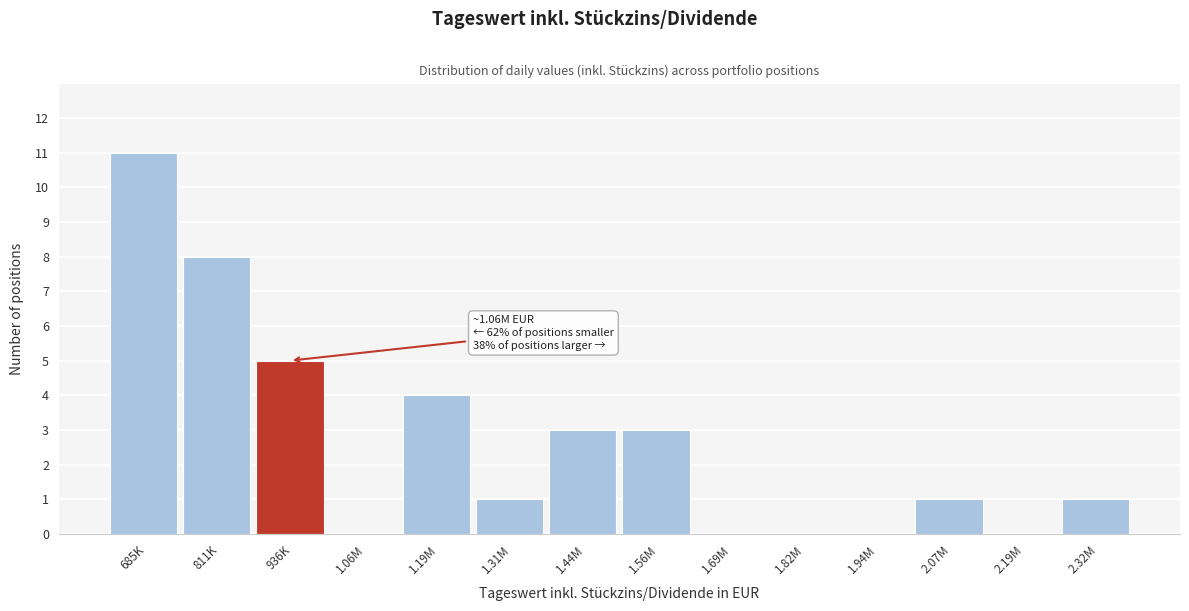

Reading left to right, extract all data points from this chart.

685K=11	811K=8	936K=5	1.06M=0	1.19M=4	1.31M=1	1.44M=3	1.56M=3	1.69M=0	1.82M=0	1.94M=0	2.07M=1	2.19M=0	2.32M=1